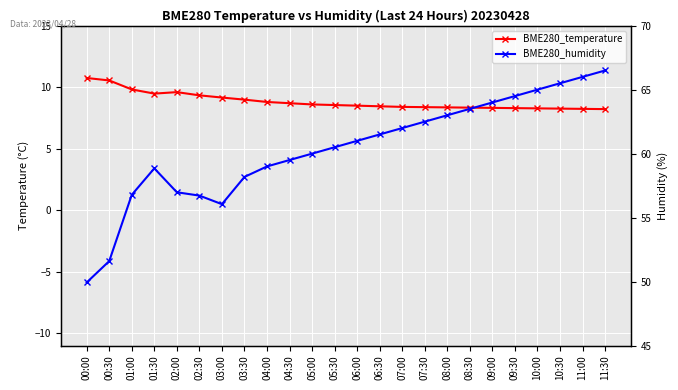

Which category has the highest value across all series?

11:30